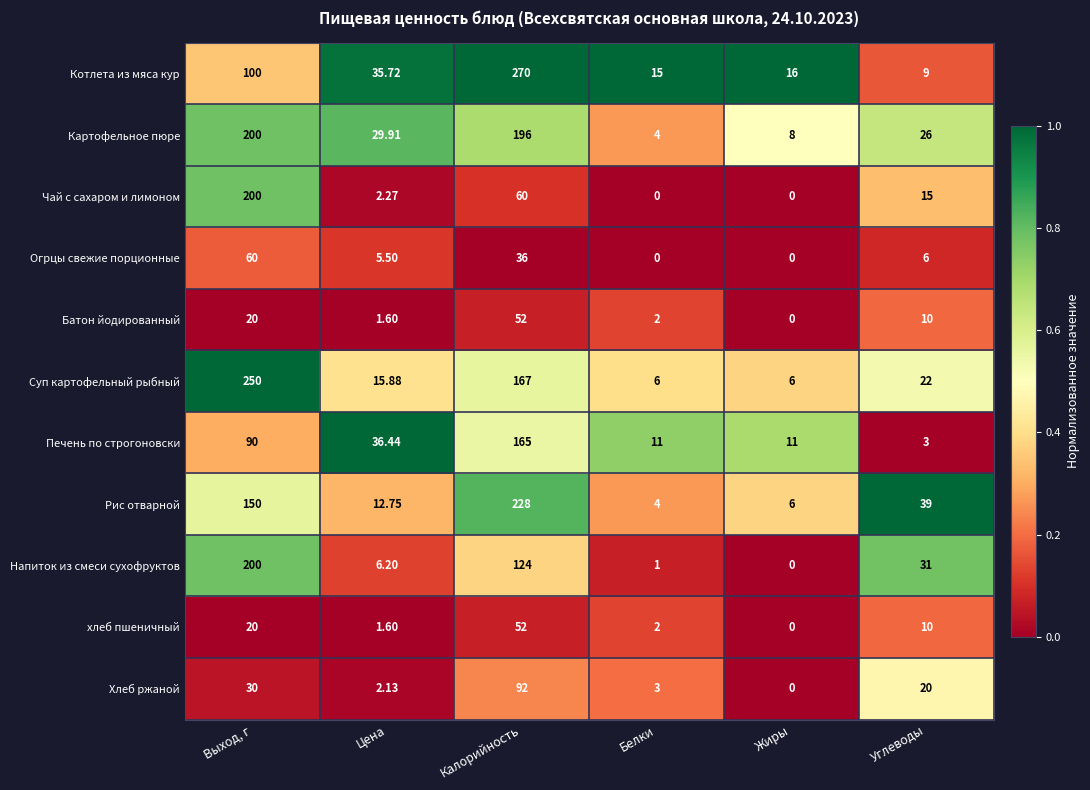

At which label does Огрцы свежие порционные first exceed 6?

Выход, г